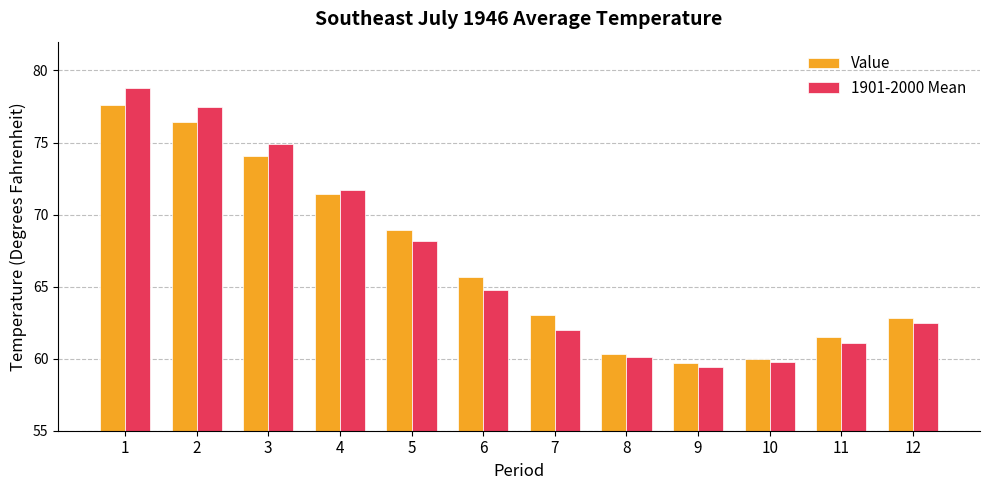

What is the average value of the Value series?

66.8